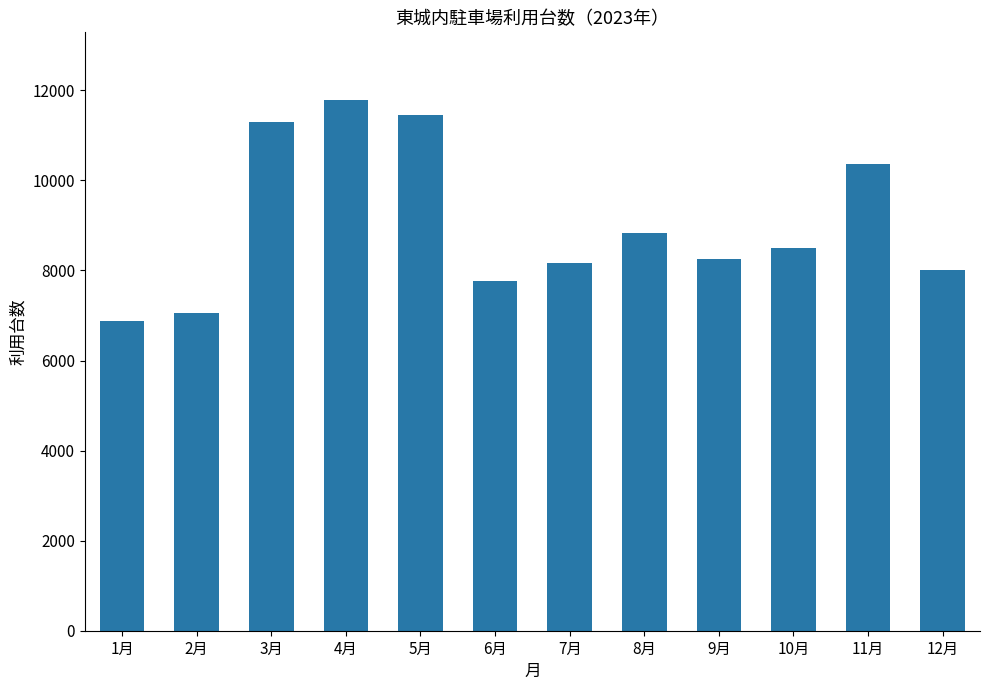

What is the sum of the values at 12月 and 5月?

19467